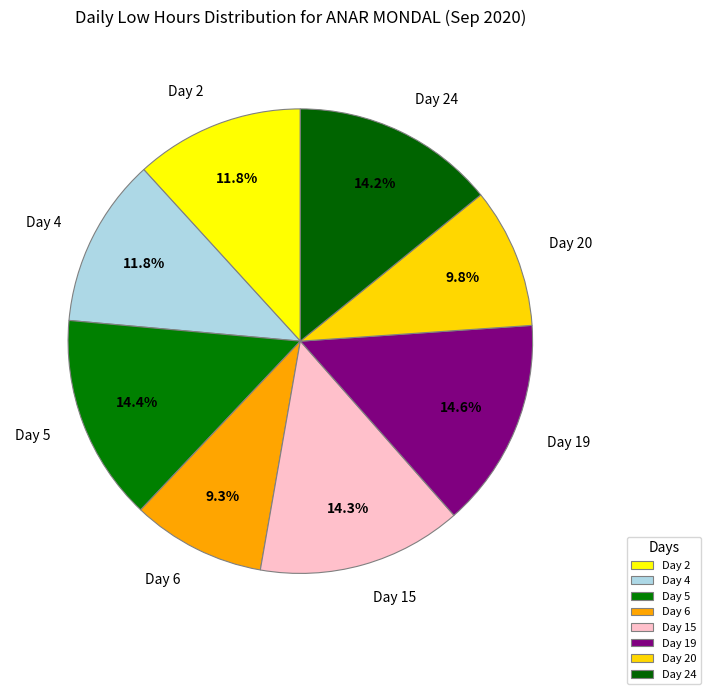

Between Day 2 and Day 6, which is larger?

Day 2